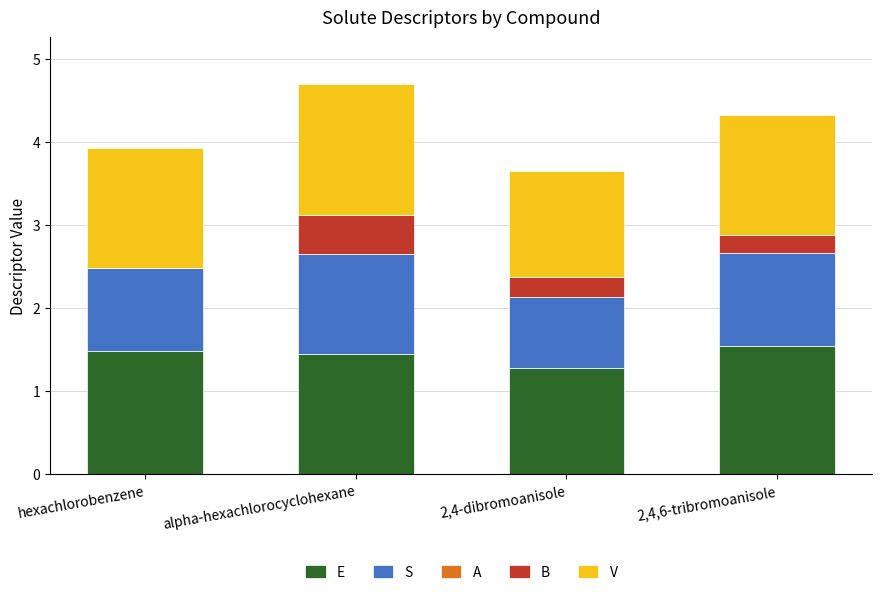

True or false: E has a value of 1.5 at hexachlorobenzene.

True